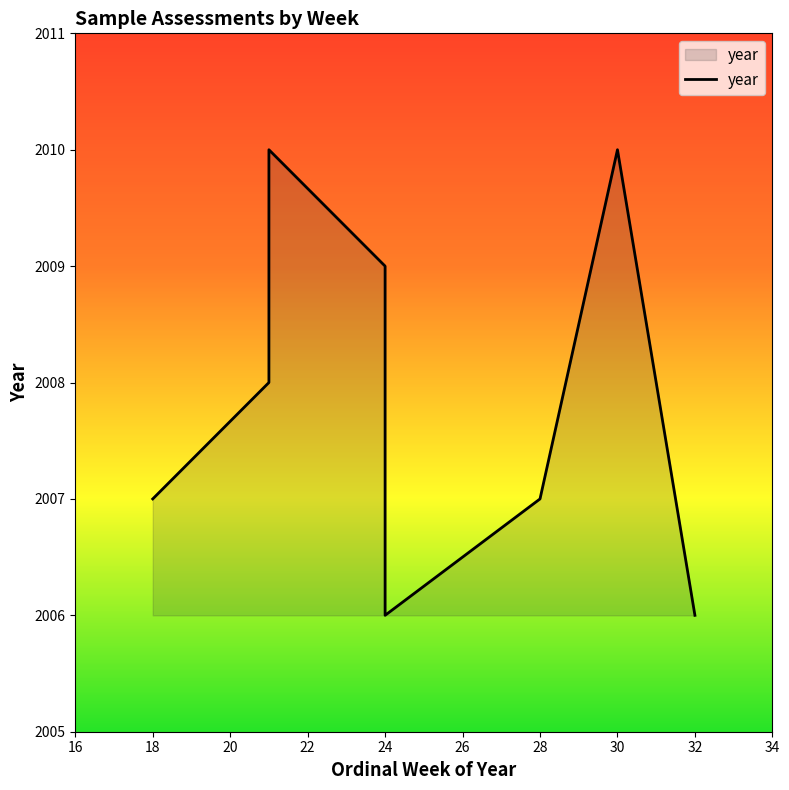

List the labels in order of value, smallest first.

24, 32, 34, 16, 26, 18, 30, 22, 20, 28